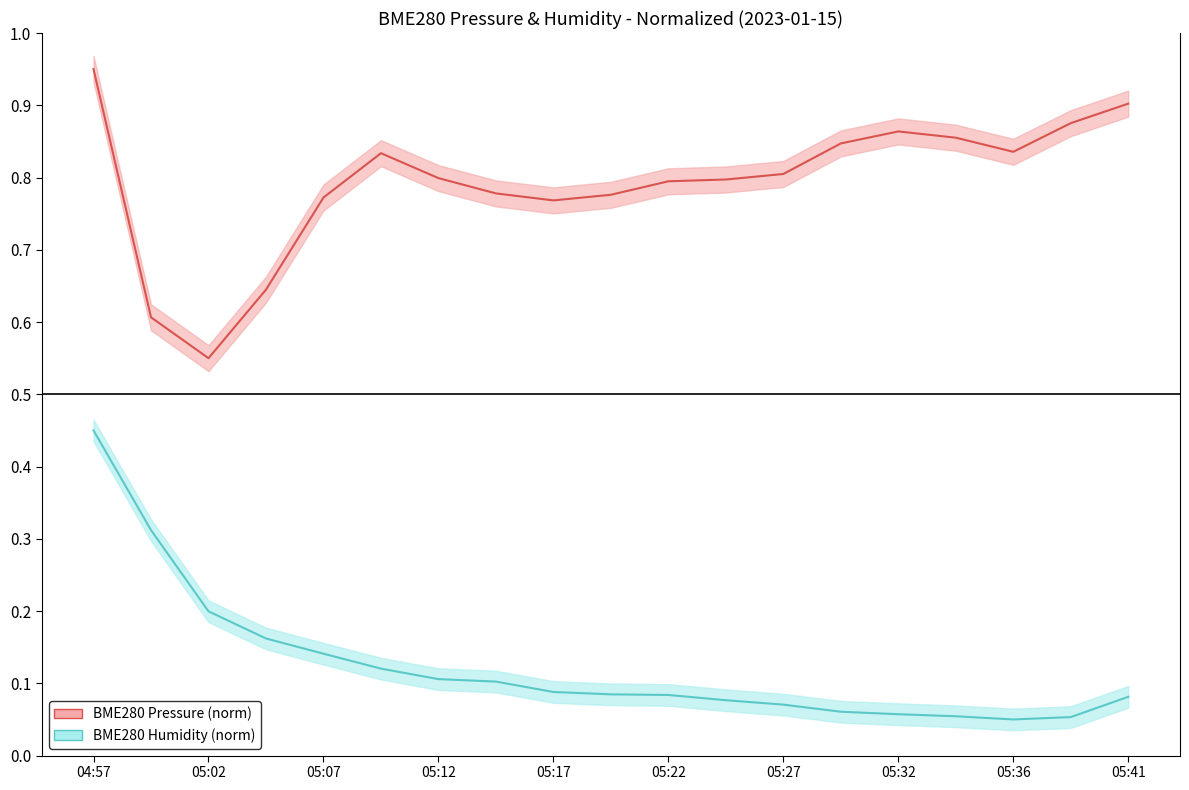

Which has a higher value, 05:17 or 04:57?

04:57